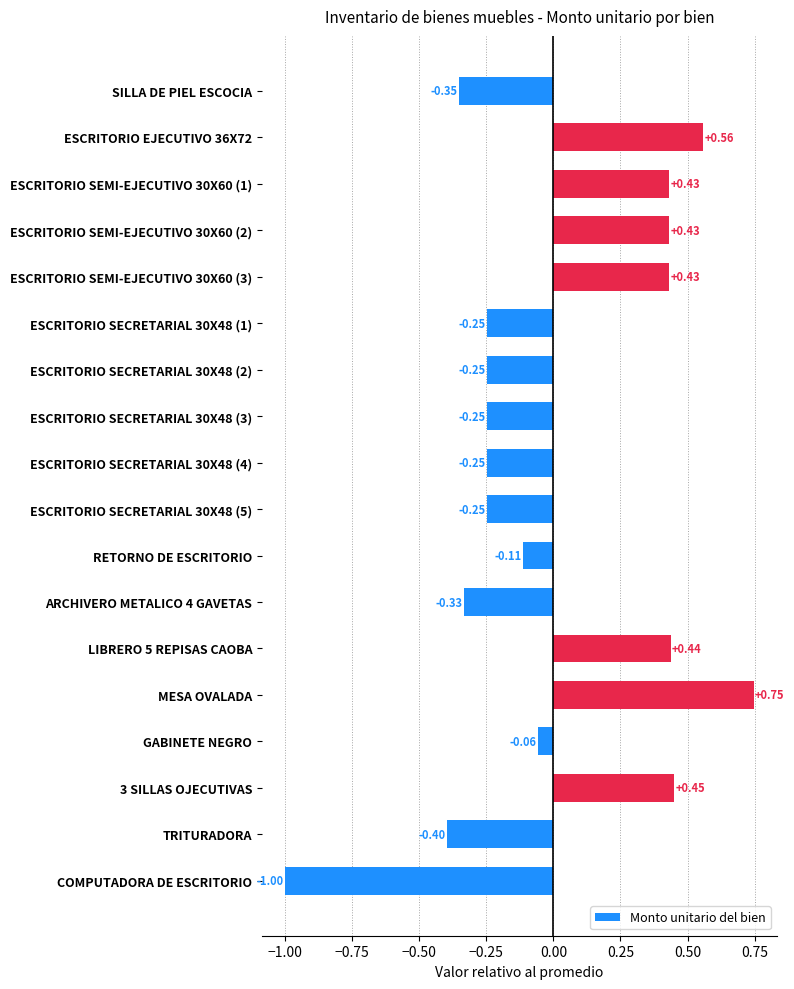

What is the difference between the maximum and second lowest values?

1.1